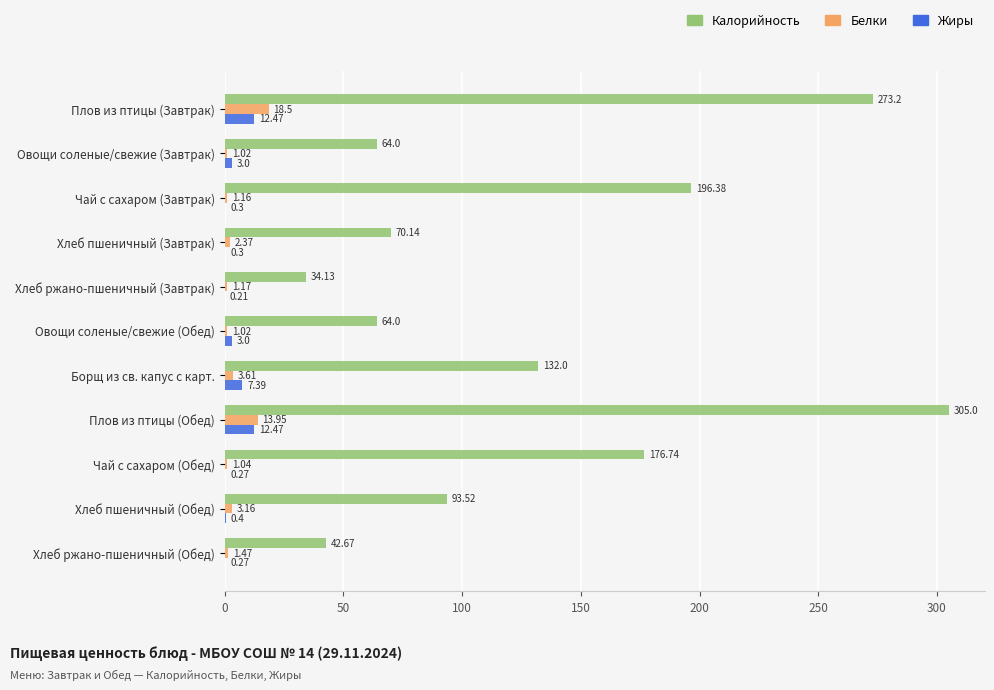

Which series changed the most between Хлеб ржано-пшеничный (Завтрак) and Хлеб ржано-пшеничный (Обед)?

Калорийность